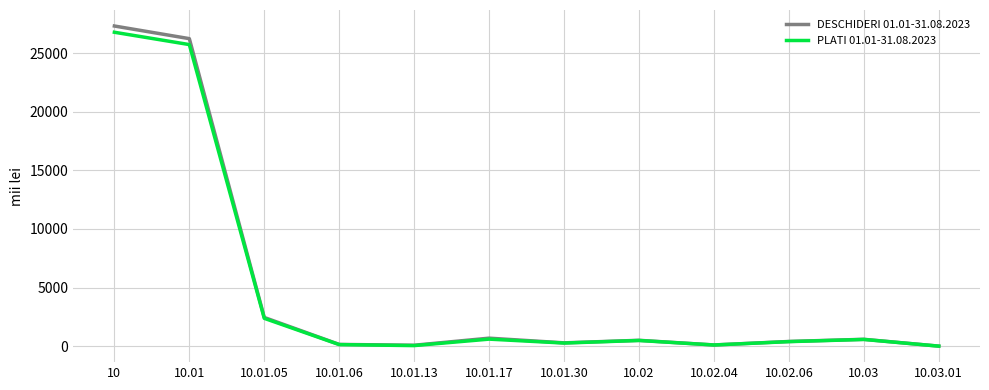

What are all the series names shown in the legend?

DESCHIDERI 01.01-31.08.2023, PLATI 01.01-31.08.2023